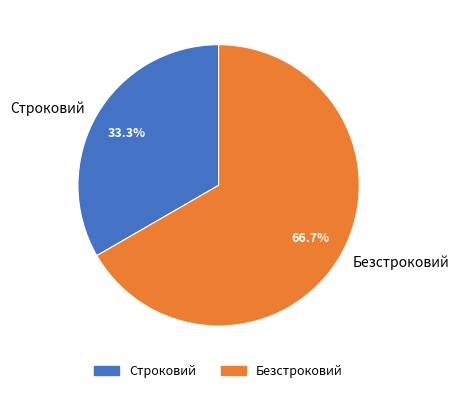

To the nearest percent, what is the difference between the Строковий and Безстроковий slice percentages?

33%